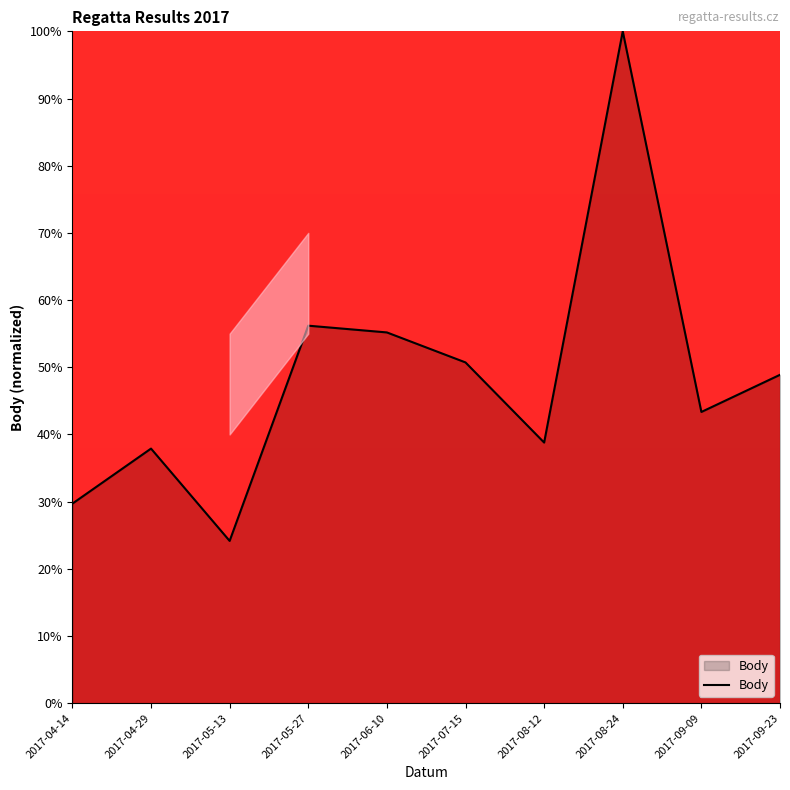

What position from the left is 2017-05-13?

3